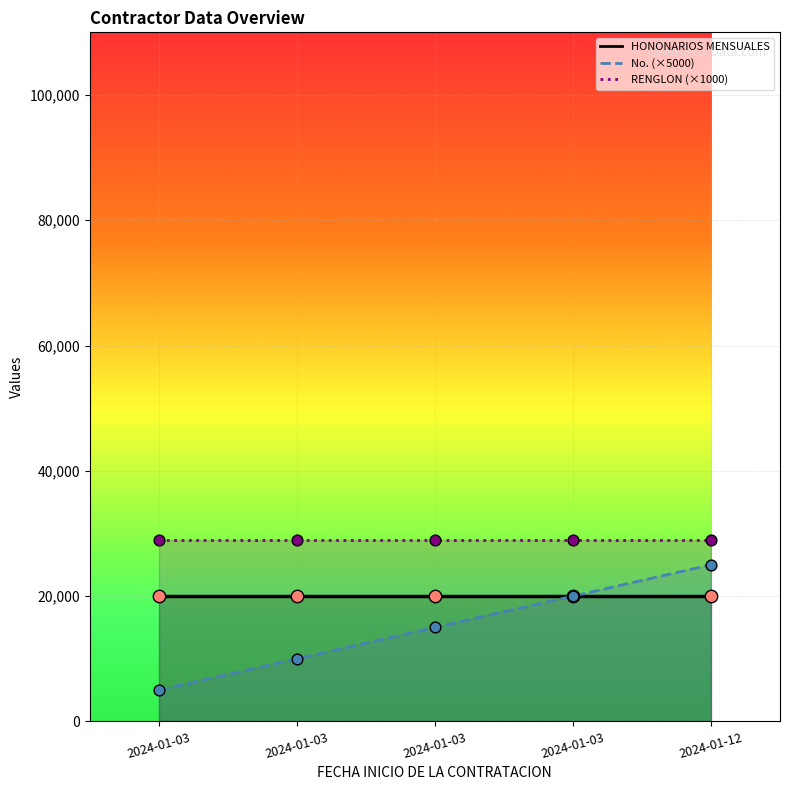

Which series has the largest total across all categories?

HONONARIOS MENSUALES